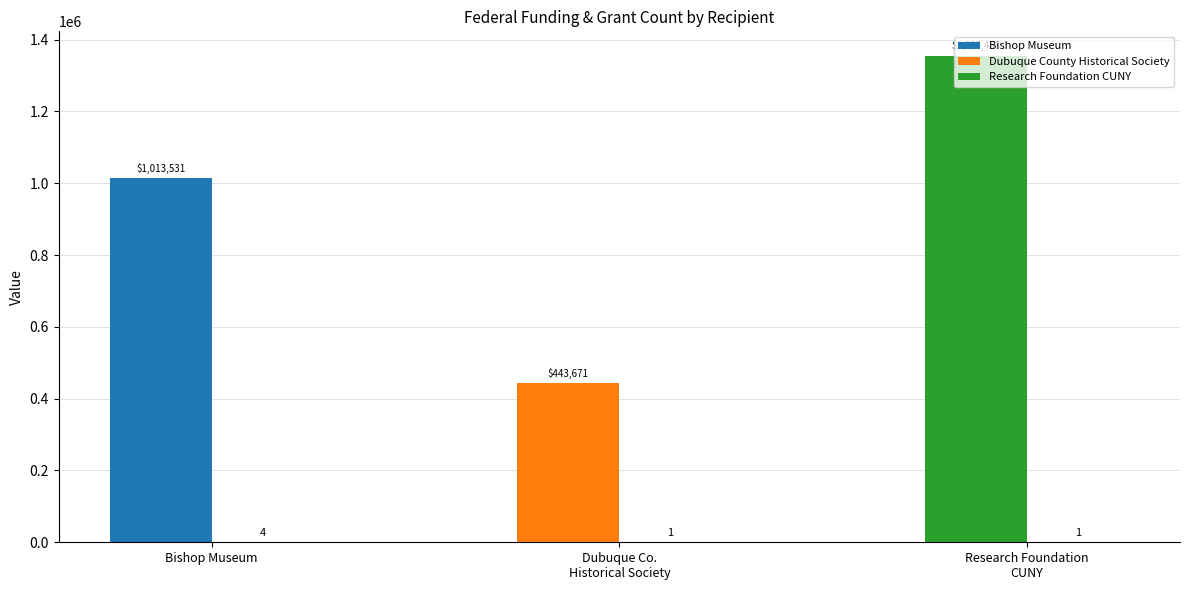

At which category is the sum across all series the highest?

Research Foundation
CUNY